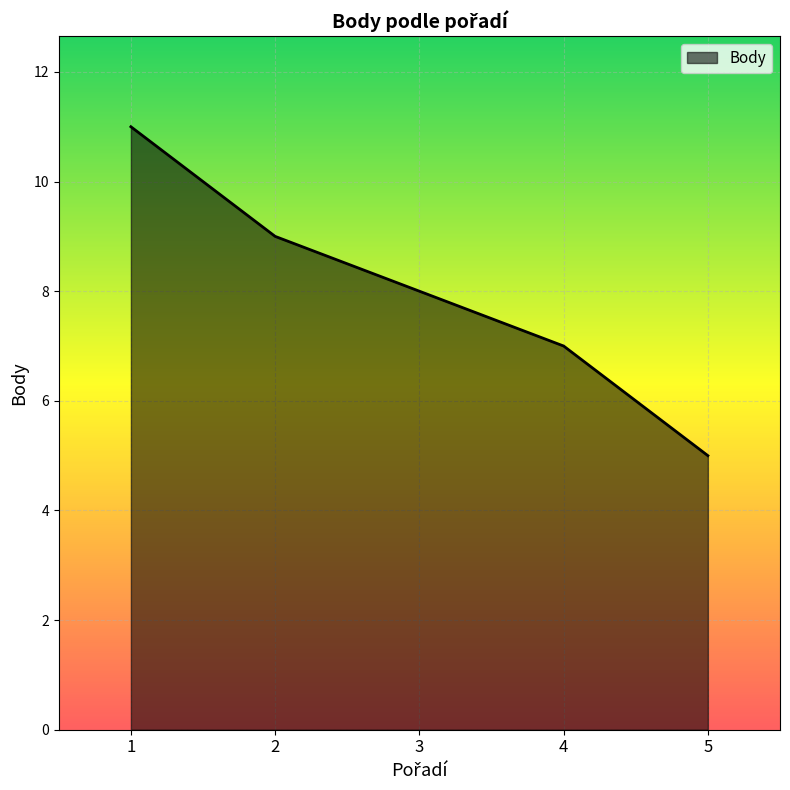

What is the average value?

8